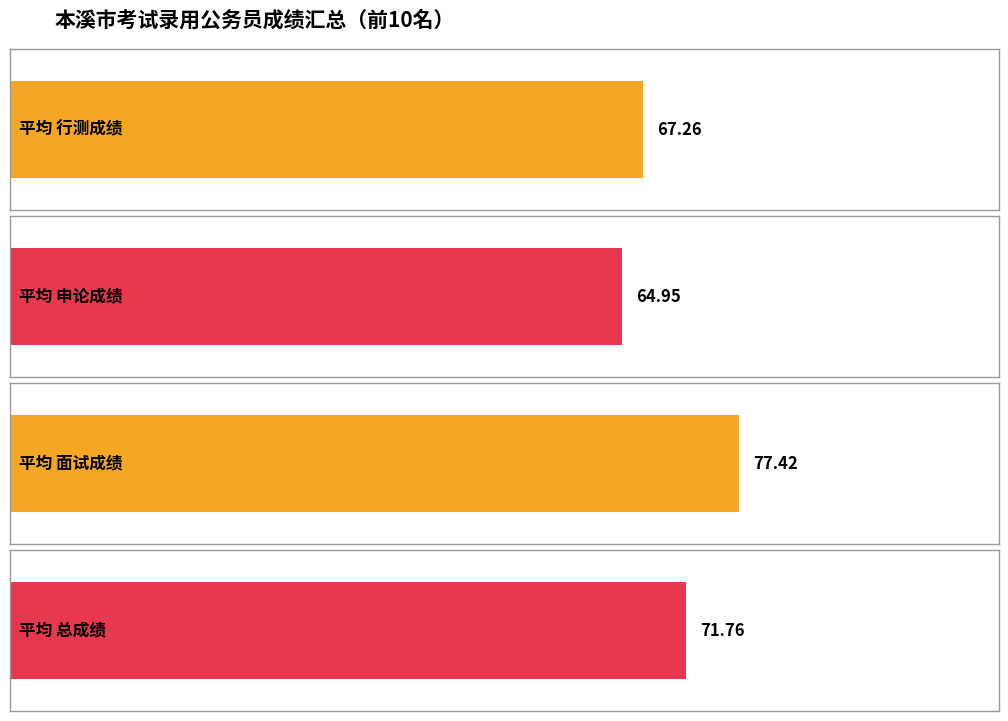

Is it true that 面试成绩 equals 21.7 at 潘诗雯?

False